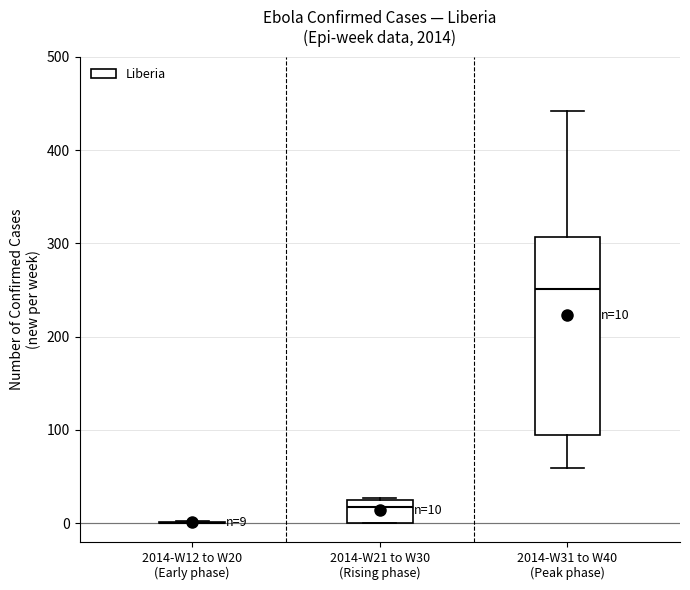

Which box is the tallest, from its lower edge to its upper edge?

2014-W31 to W40 (Peak phase)